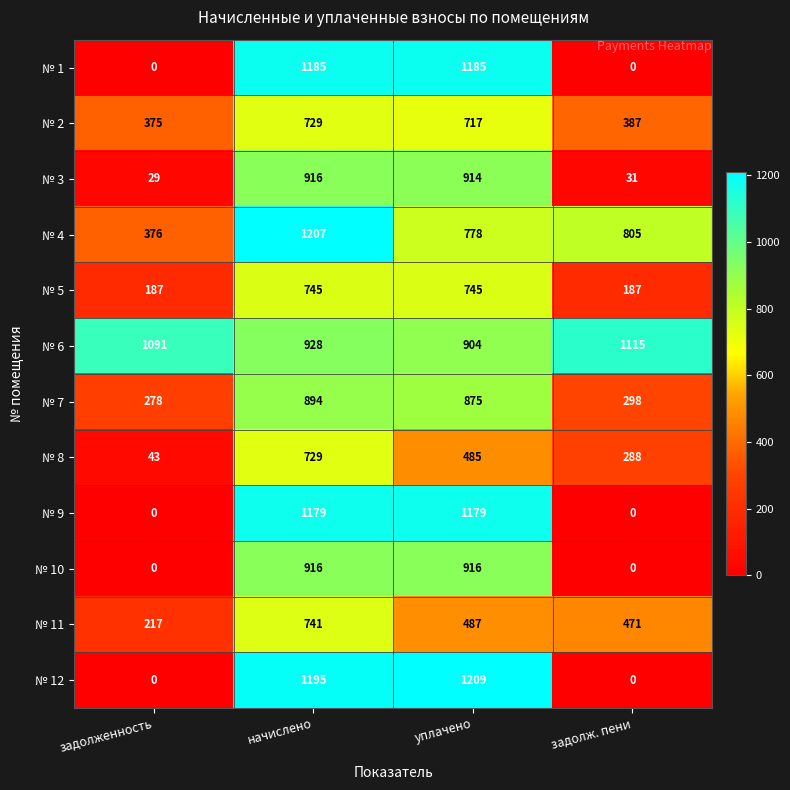

How many data points in № 10 are less than 916?

2